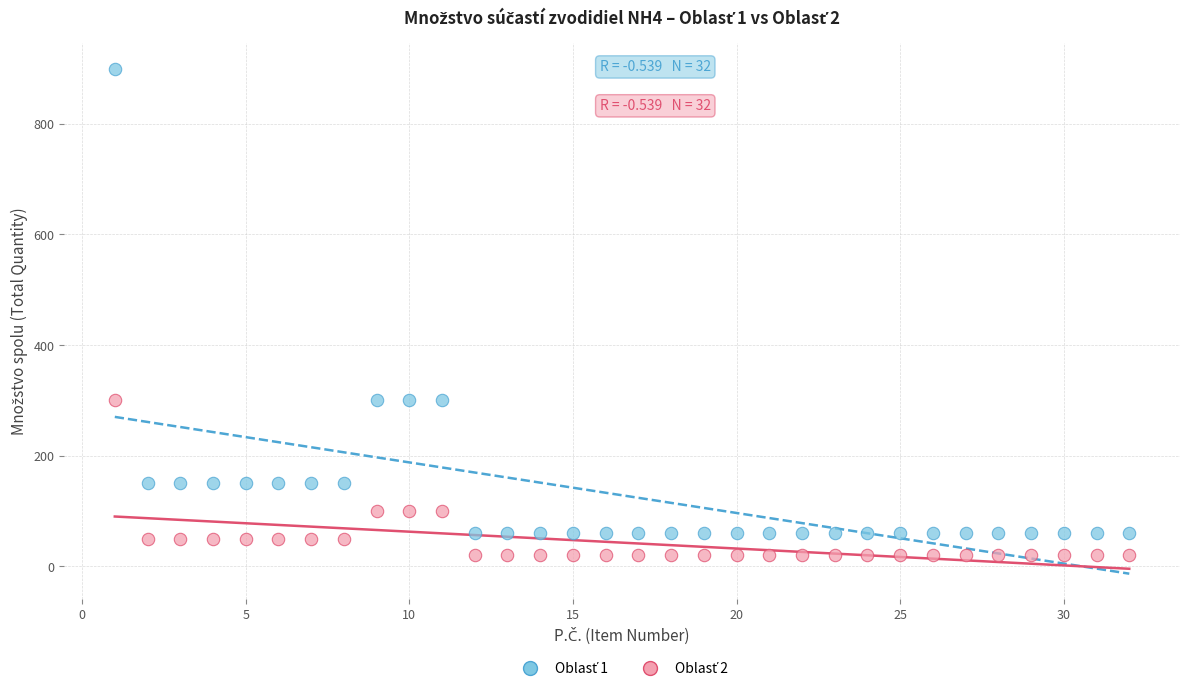

What is the X range (max minus min) for the scatter plot?

31